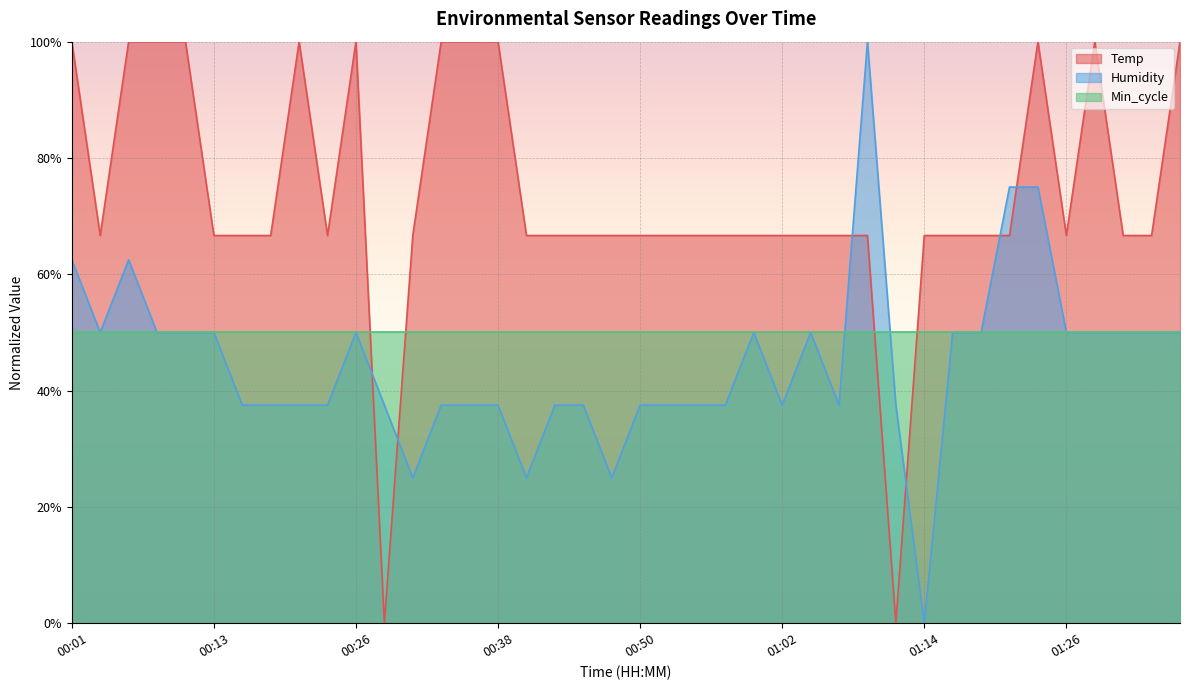

What is the highest value of the Temp series?

100.0